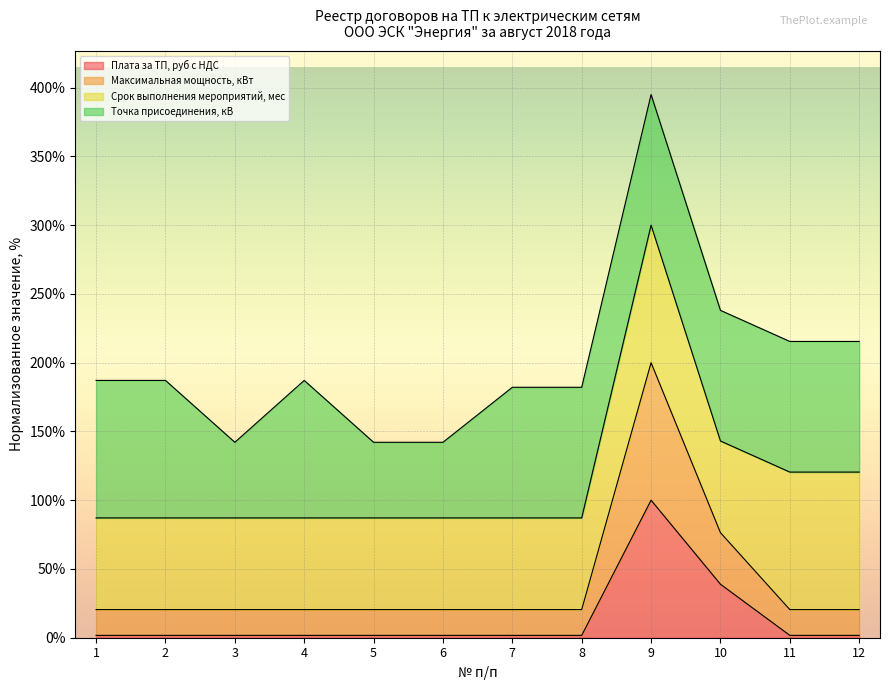

True or false: Плата за ТП, руб с НДС has more than 1 points higher than both neighbors.

False